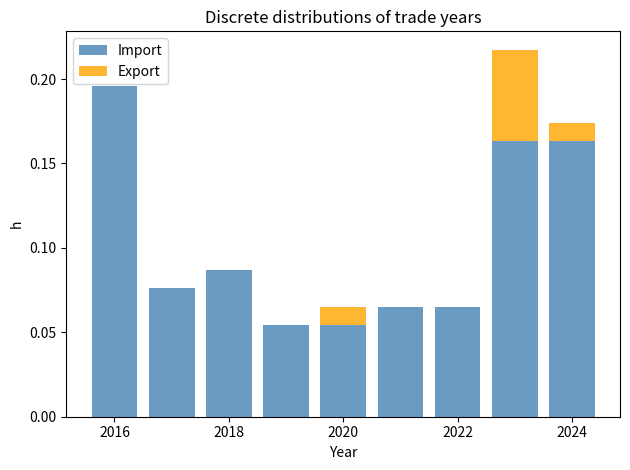

Which range on the x-axis has the tallest stacked bar (by total height)?

2022.5 to 2023.5